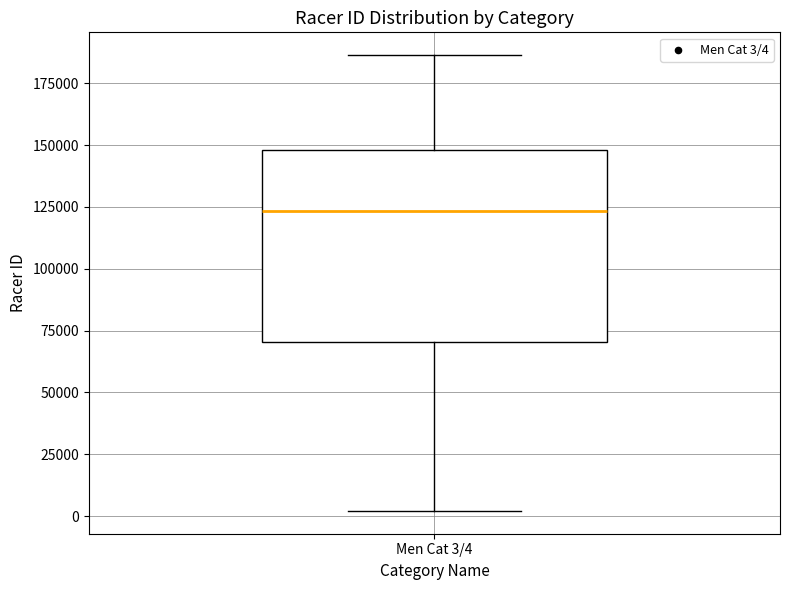

Read this box plot against the y-axis: the position of the median line, the range covered by the box, and the ends of both whiskers. The values are not printed on the chart, so give them approximately, as read against the axis.

median 125000, box 70000 to 150000, whiskers 0 to 185000